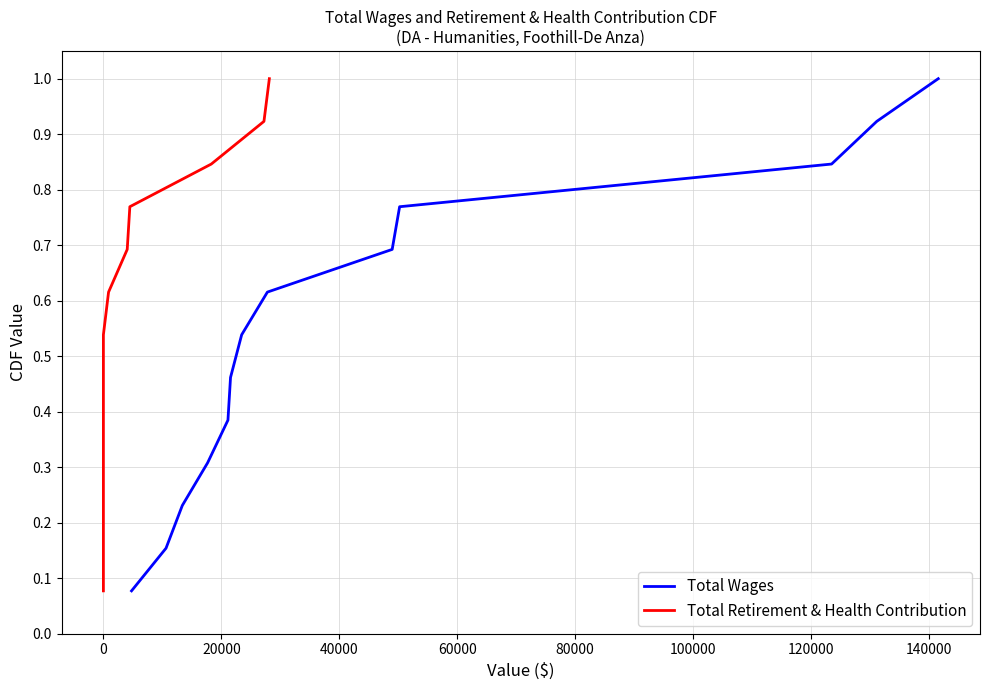

What is the difference between the maximum and second lowest values in the Total Wages series?

0.8